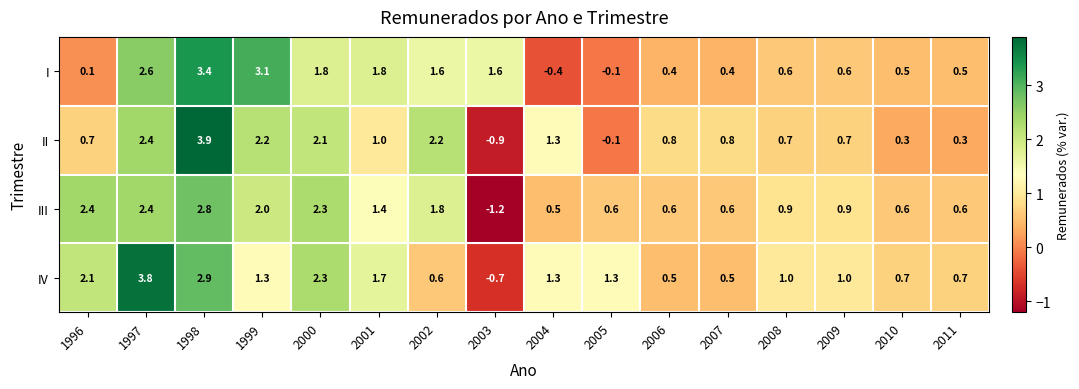

Which series has the largest range (max minus min)?

II